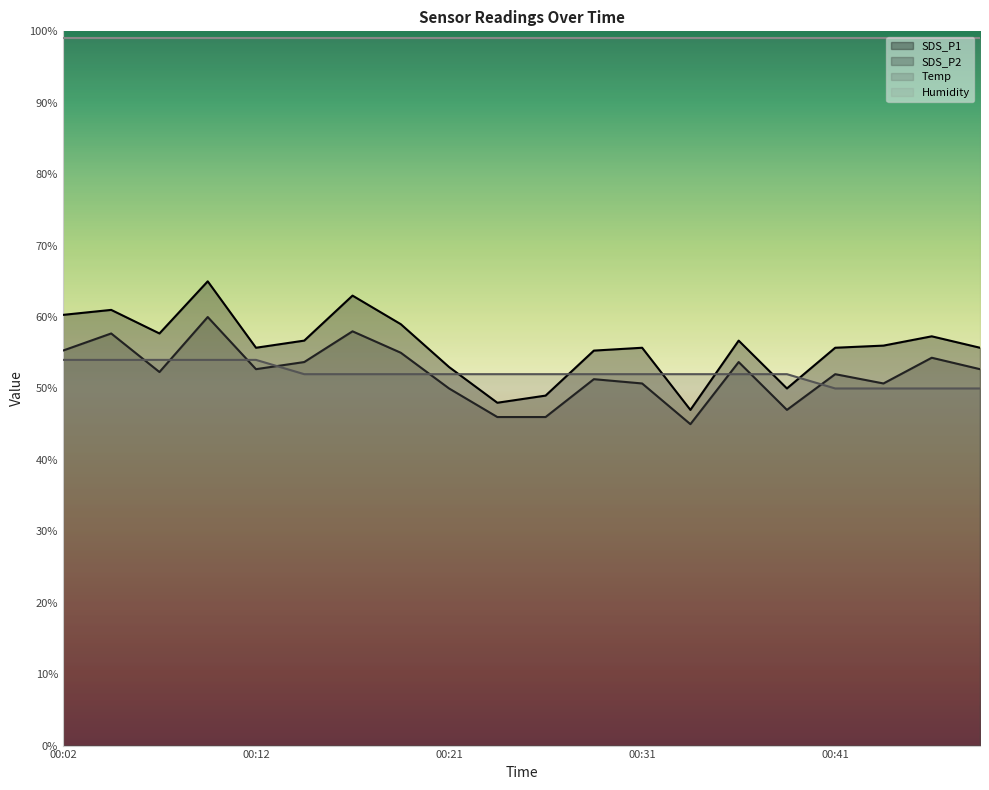

True or false: SDS_P1 and SDS_P2 cross at least once.

False